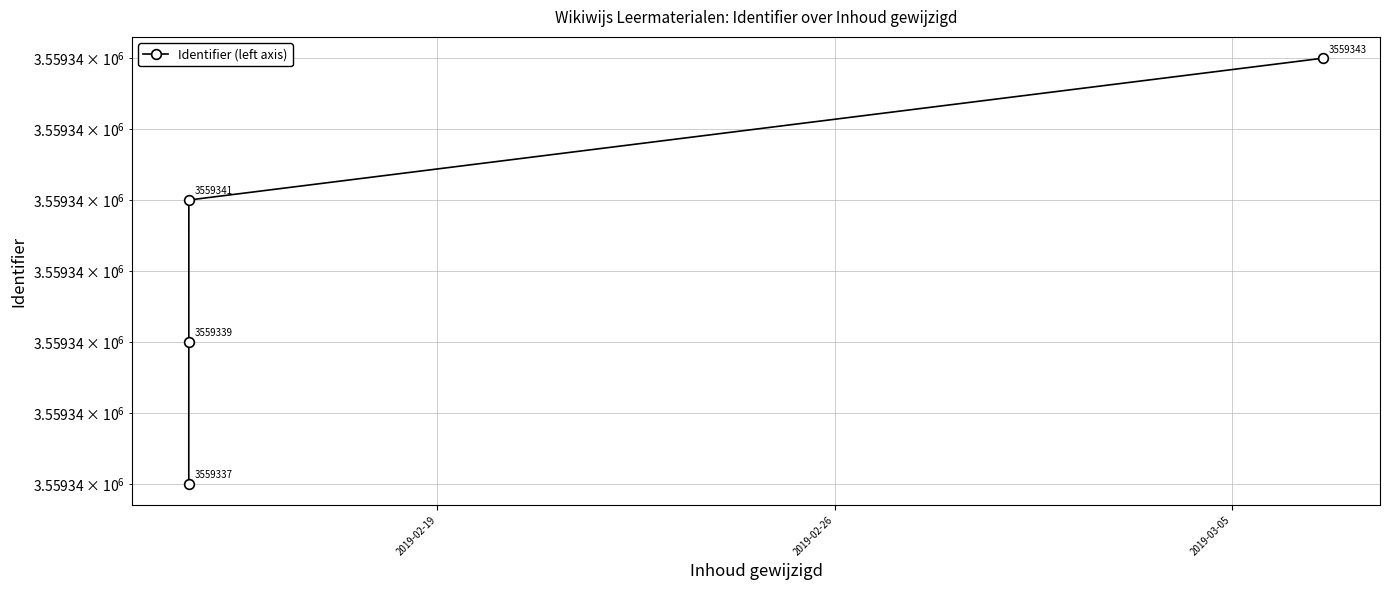

Count the number of categories in the chart.

4